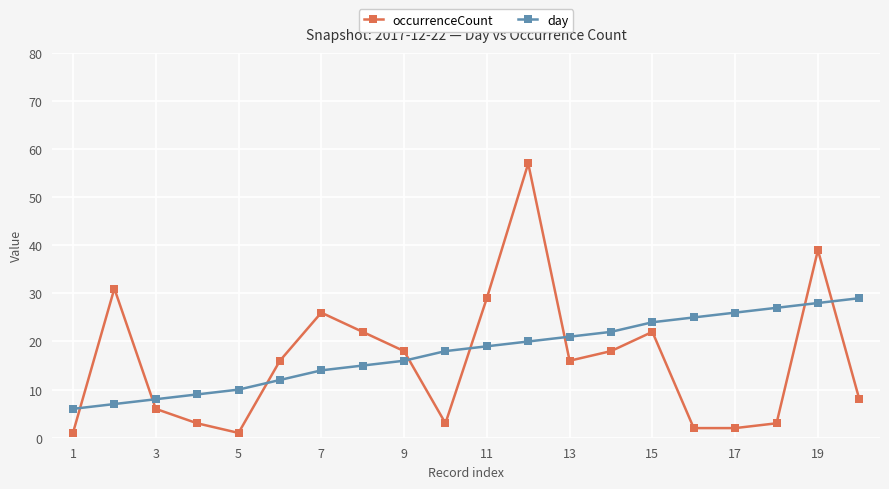

How many distinct data groups are displayed?

2